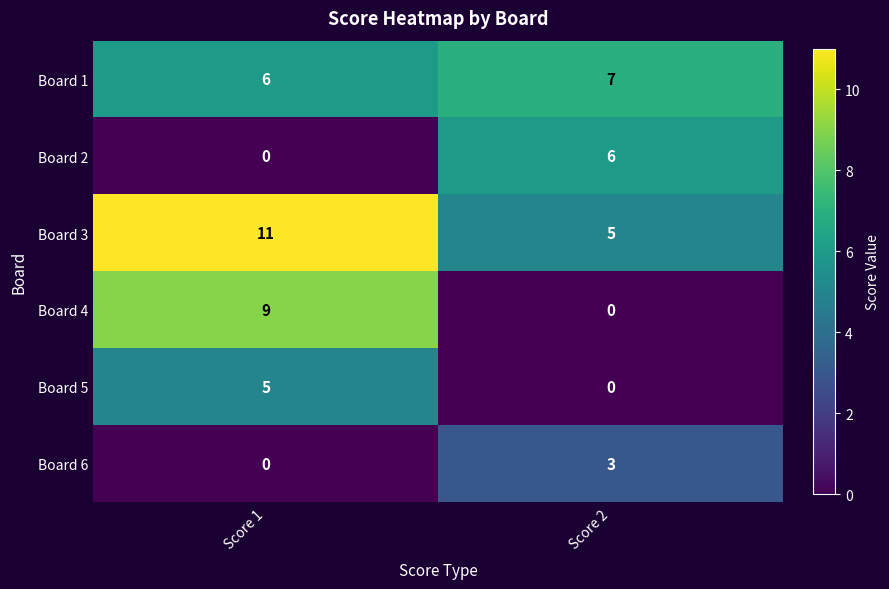

At which label is Board 6 closest to 1?

Score 1